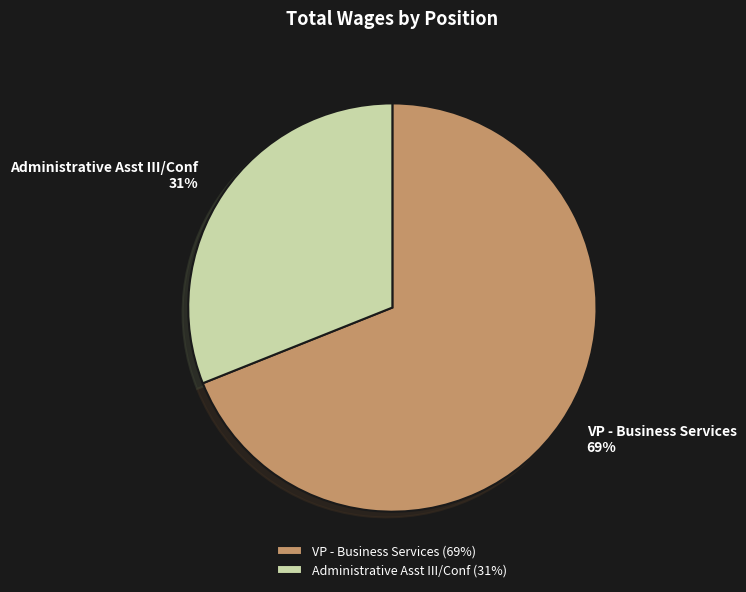

True or false: Administrative Asst III/Conf accounts for 31% of the total.

True